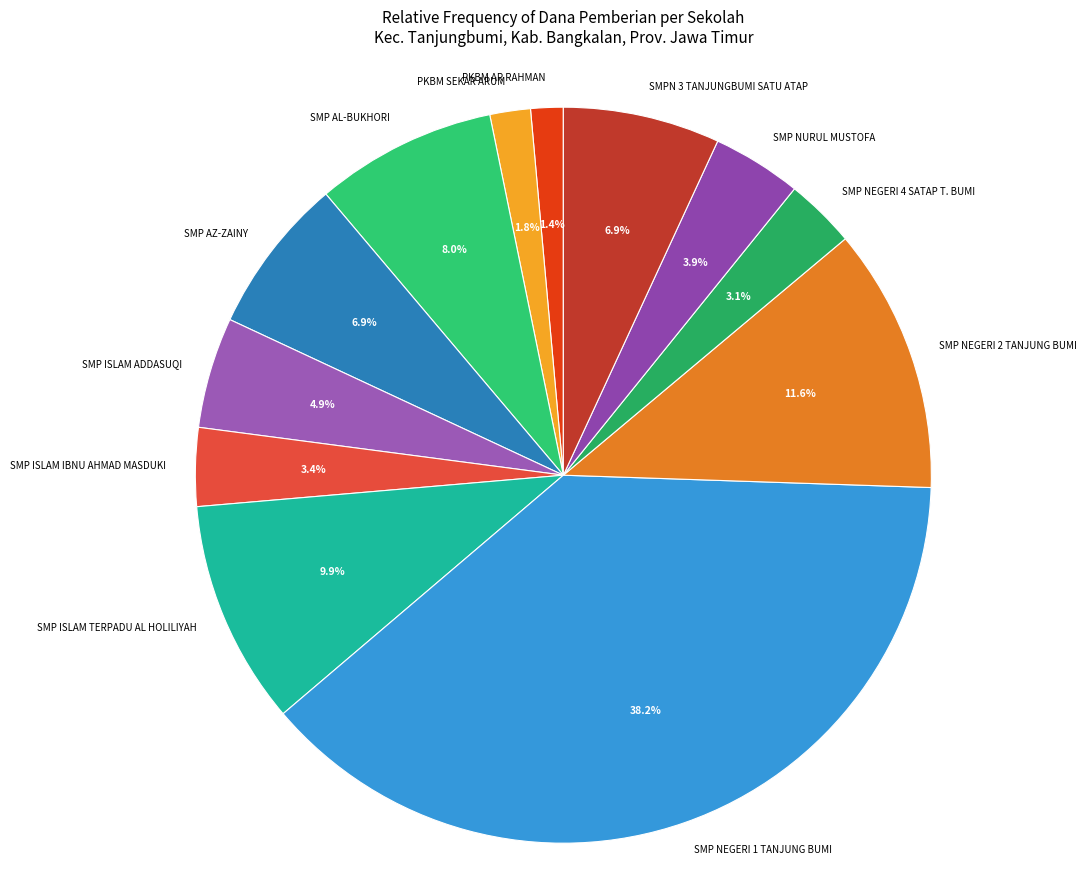

True or false: SMP AZ-ZAINY accounts for 7% of the total.

True